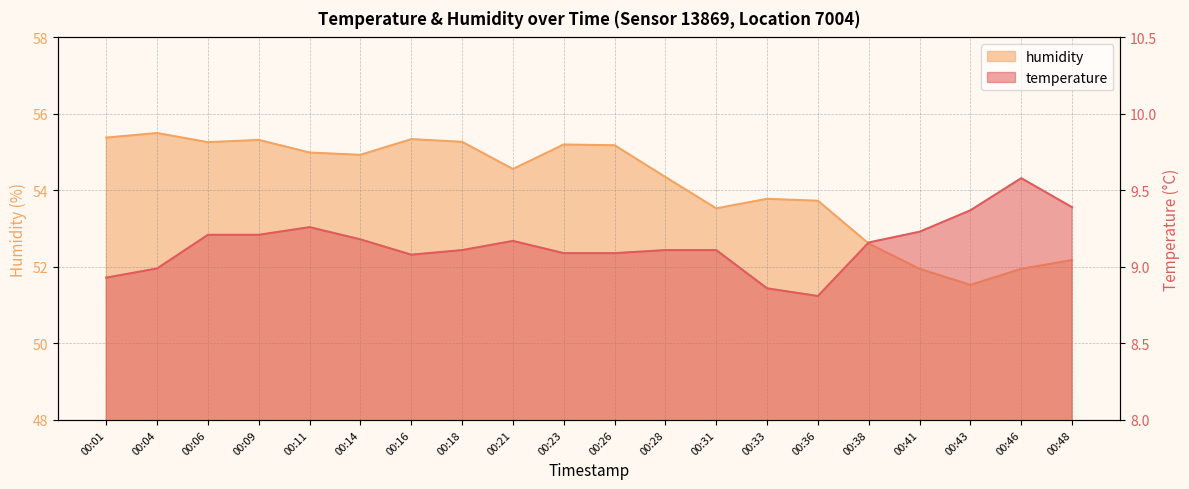

Is the value of humidity at 00:41 greater than the value of temperature at 00:01?

Yes